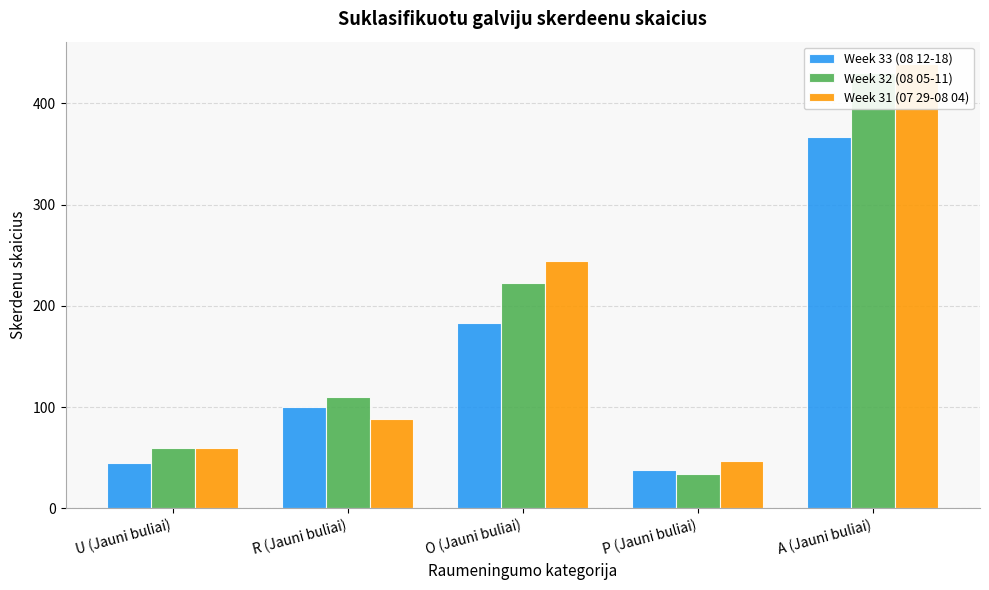

Which has a higher value, P (Jauni buliai) or R (Jauni buliai)?

R (Jauni buliai)